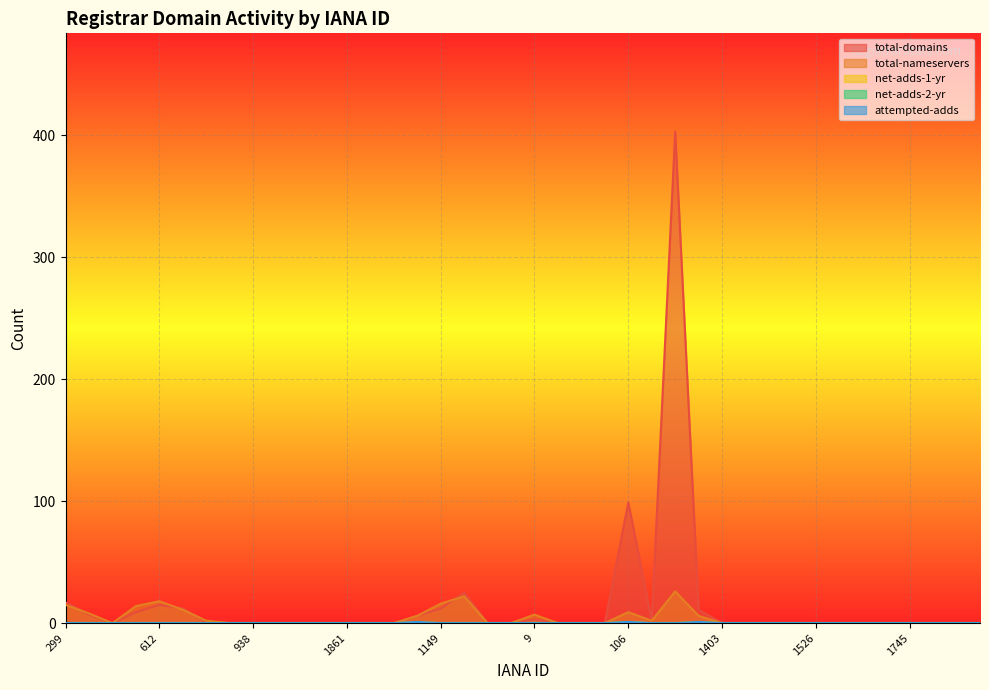

True or false: net-adds-1-yr and total-nameservers intersect in this chart.

False